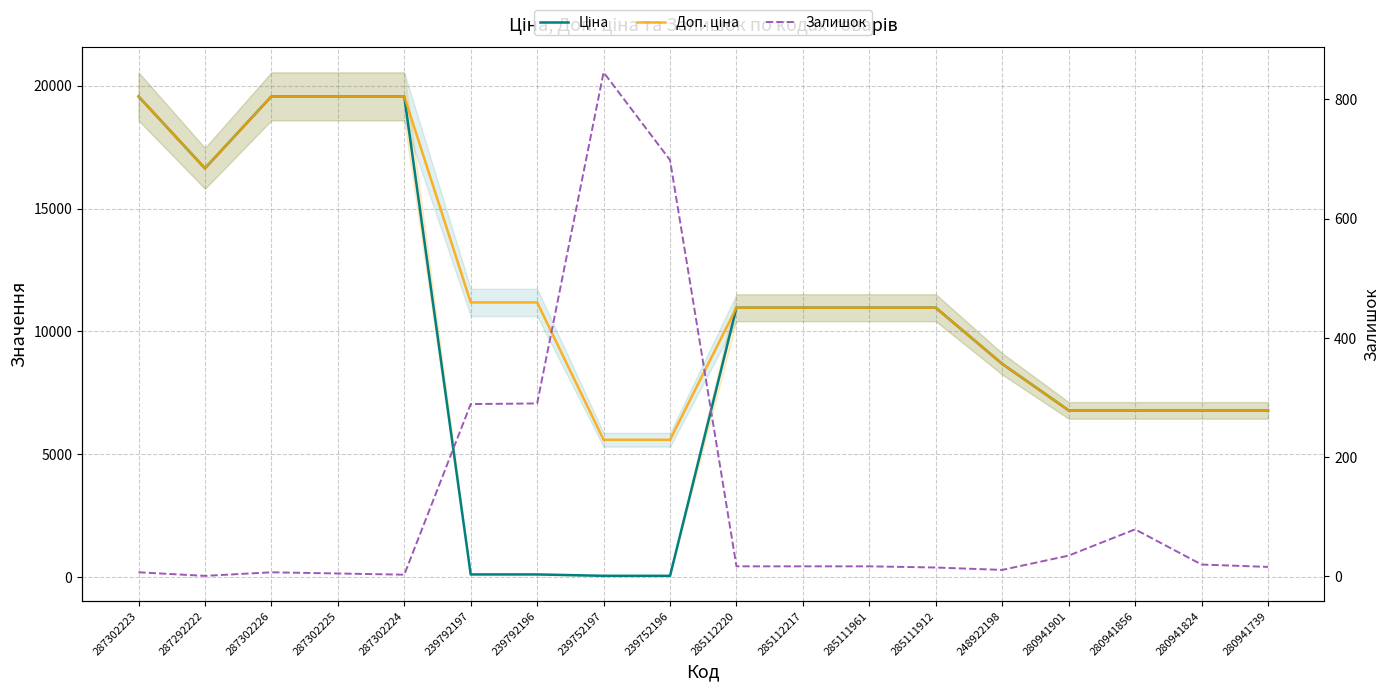

At 287302226, list the series in order from largest to smallest.

Ціна, Доп. ціна, Залишок